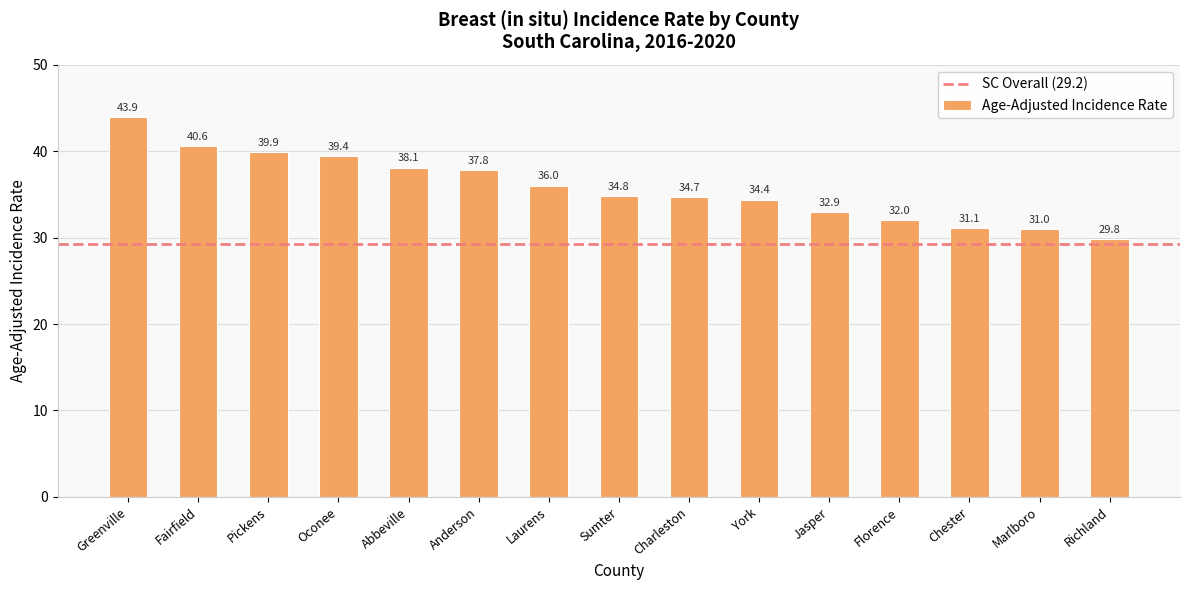

Reading left to right, transcribe all the data shown in this chart.

Greenville=43.9	Fairfield=40.6	Pickens=39.9	Oconee=39.4	Abbeville=38.1	Anderson=37.8	Laurens=36.0	Sumter=34.8	Charleston=34.7	York=34.4	Jasper=32.9	Florence=32.0	Chester=31.1	Marlboro=31.0	Richland=29.8